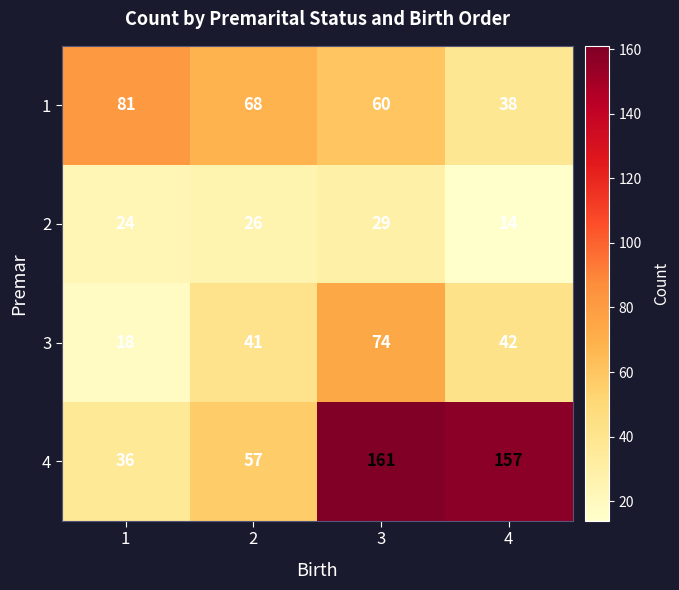

At how many categories does at least one series exceed 74?

3